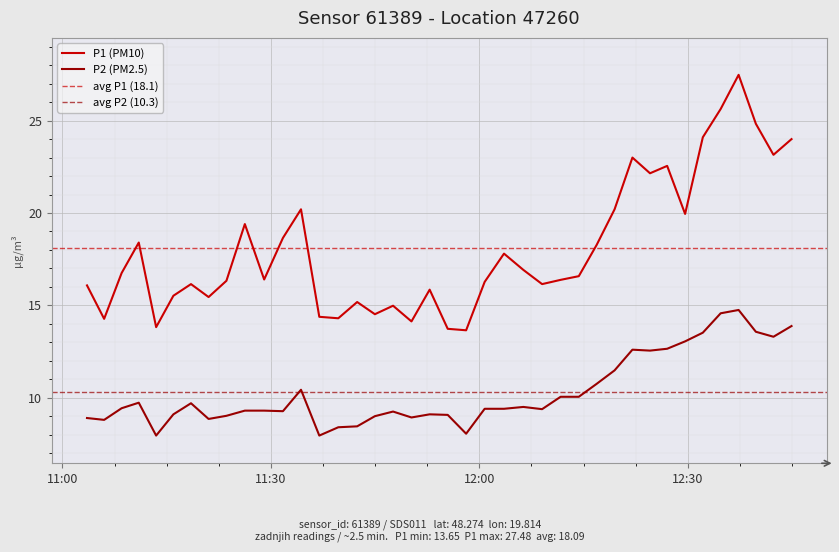

What is the minimum value for P2?

8.0